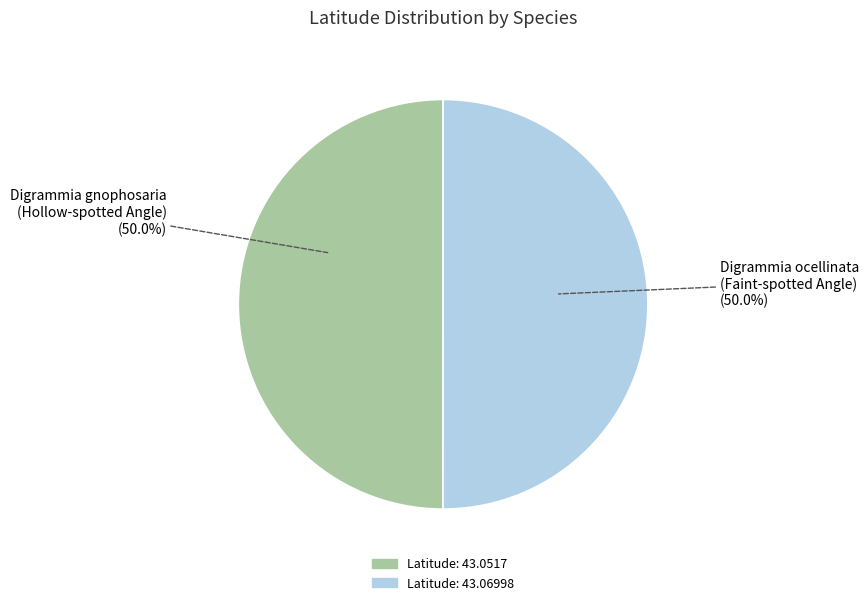

Count the number of slices in the pie.

2